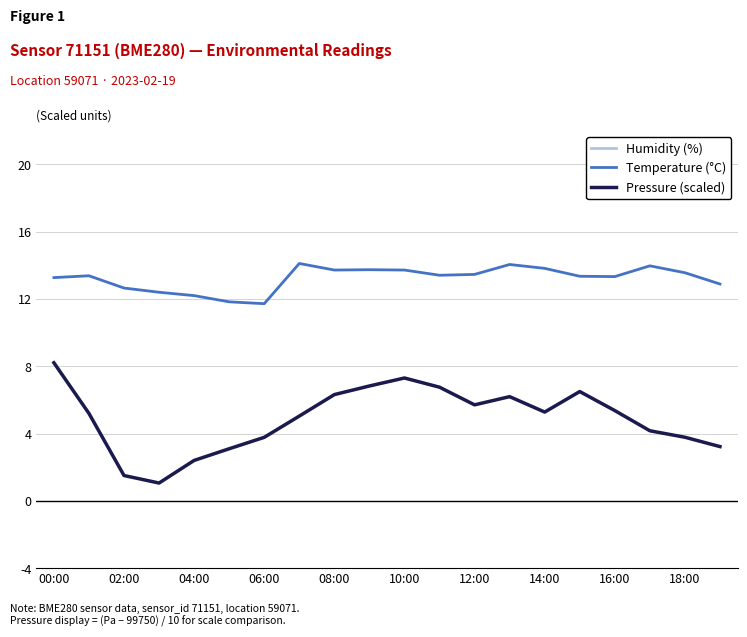

What is the lowest value of the Temperature (°C) series?

11.7